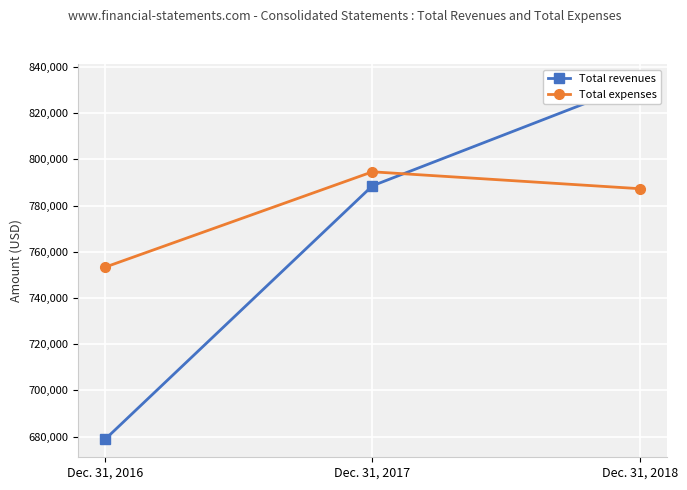

Which series changed the most between Dec. 31, 2016 and Dec. 31, 2017?

Total revenues